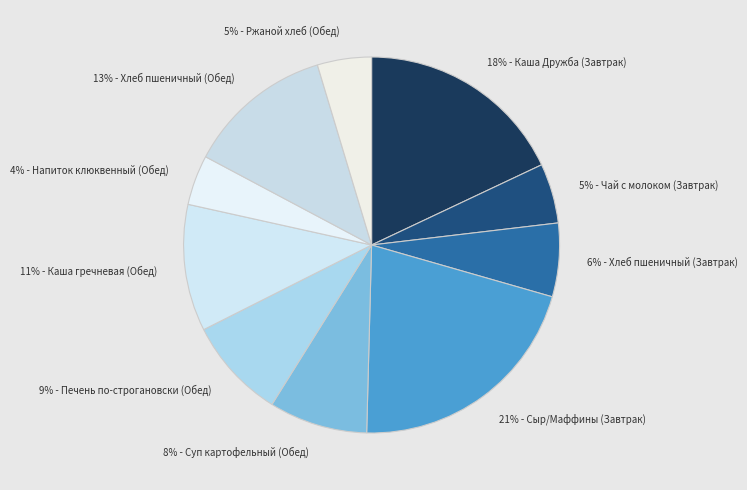

How many segments does this pie chart have?

10